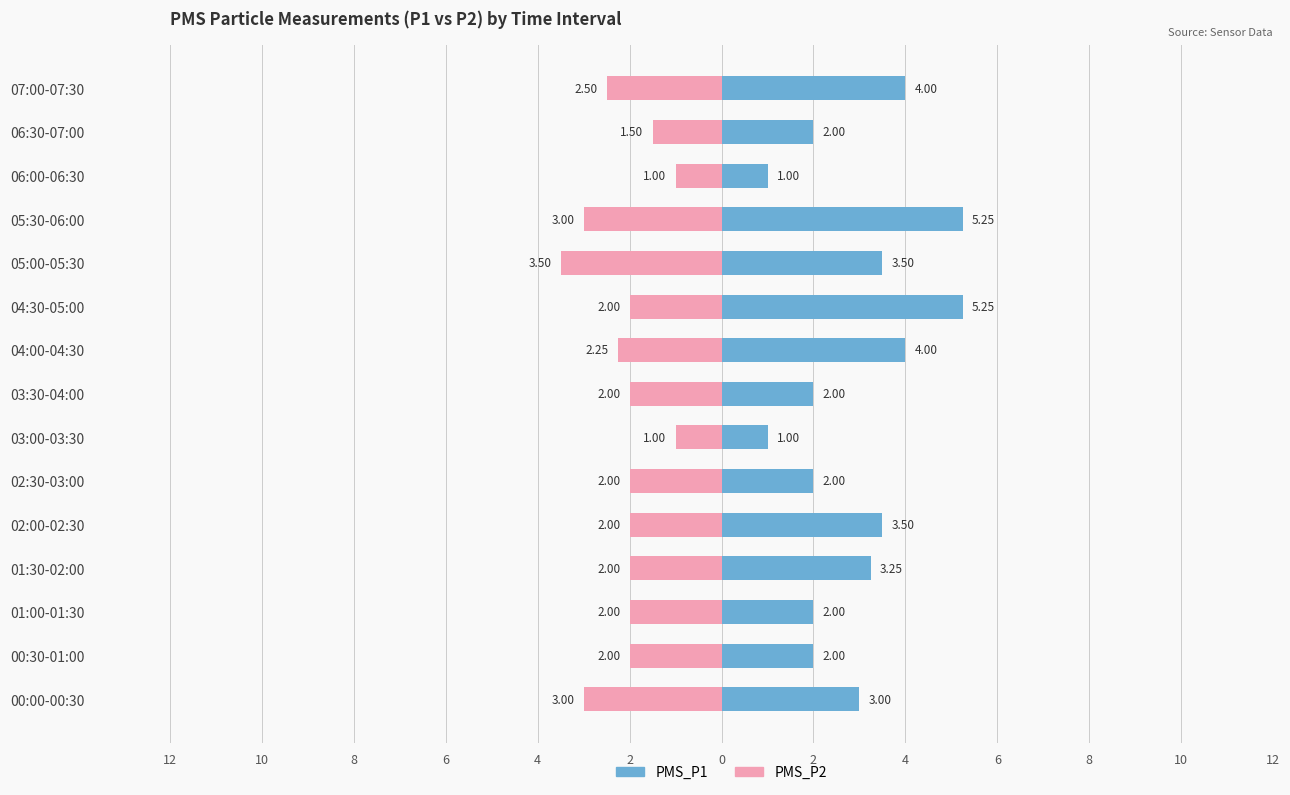

Which series changed the most between 05:30-06:00 and 07:00-07:30?

PMS_P1